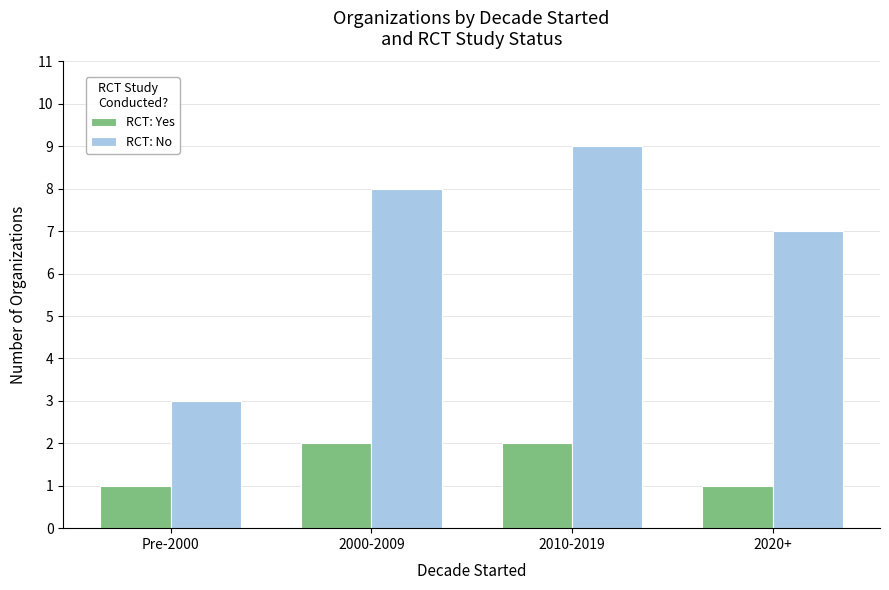

Does the chart contain any negative values?

No